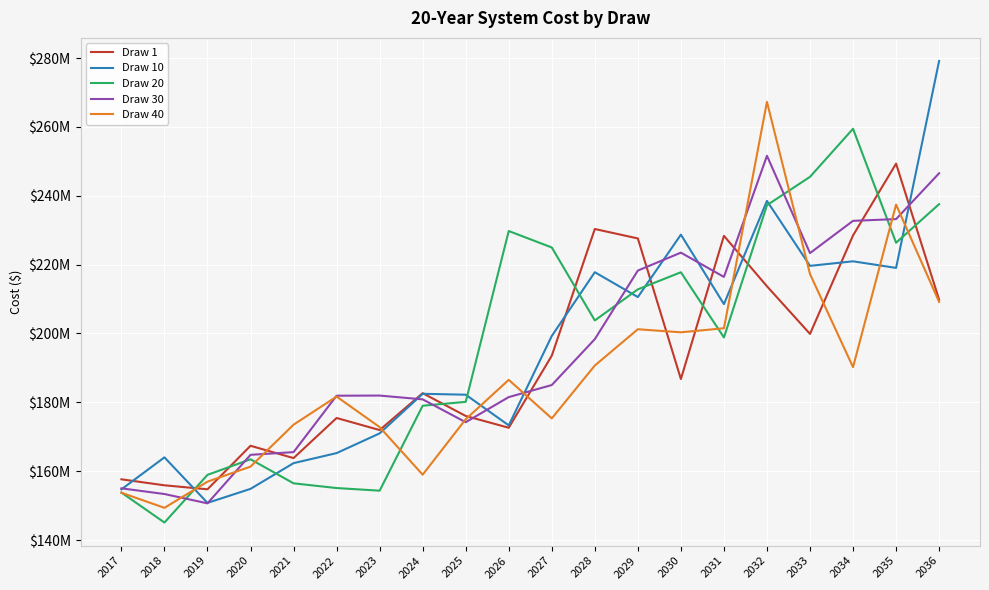

True or false: Draw 1 and Draw 10 cross at least once.

True